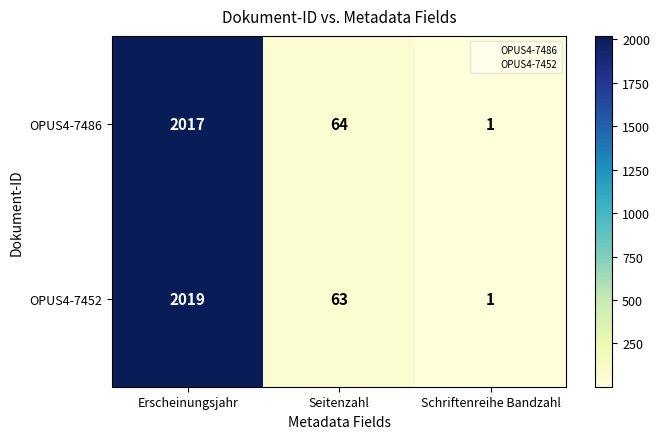

At which category is the sum across all series the highest?

Erscheinungsjahr